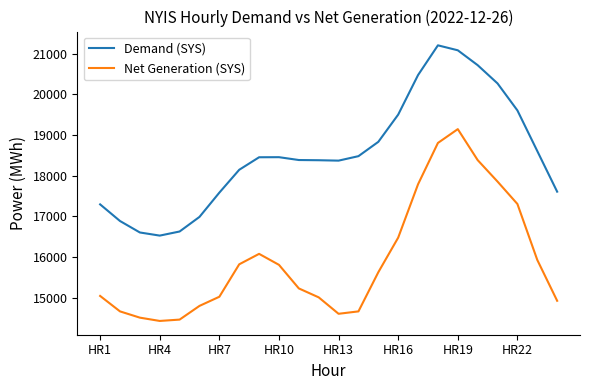

True or false: Net Generation (SYS) and Demand (SYS) cross at least once.

False